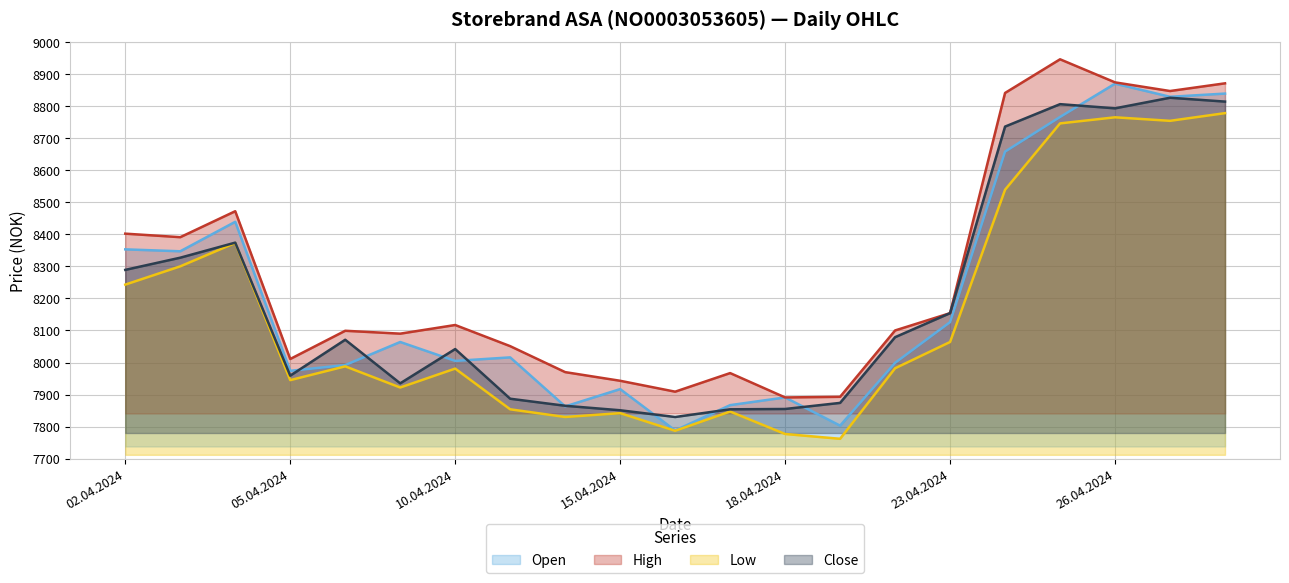

List the labels in order of Low value, largest first.

30.04.2024, 26.04.2024, 29.04.2024, 25.04.2024, 24.04.2024, 04.04.2024, 03.04.2024, 02.04.2024, 23.04.2024, 08.04.2024, 22.04.2024, 10.04.2024, 05.04.2024, 09.04.2024, 11.04.2024, 17.04.2024, 15.04.2024, 12.04.2024, 16.04.2024, 18.04.2024, 19.04.2024